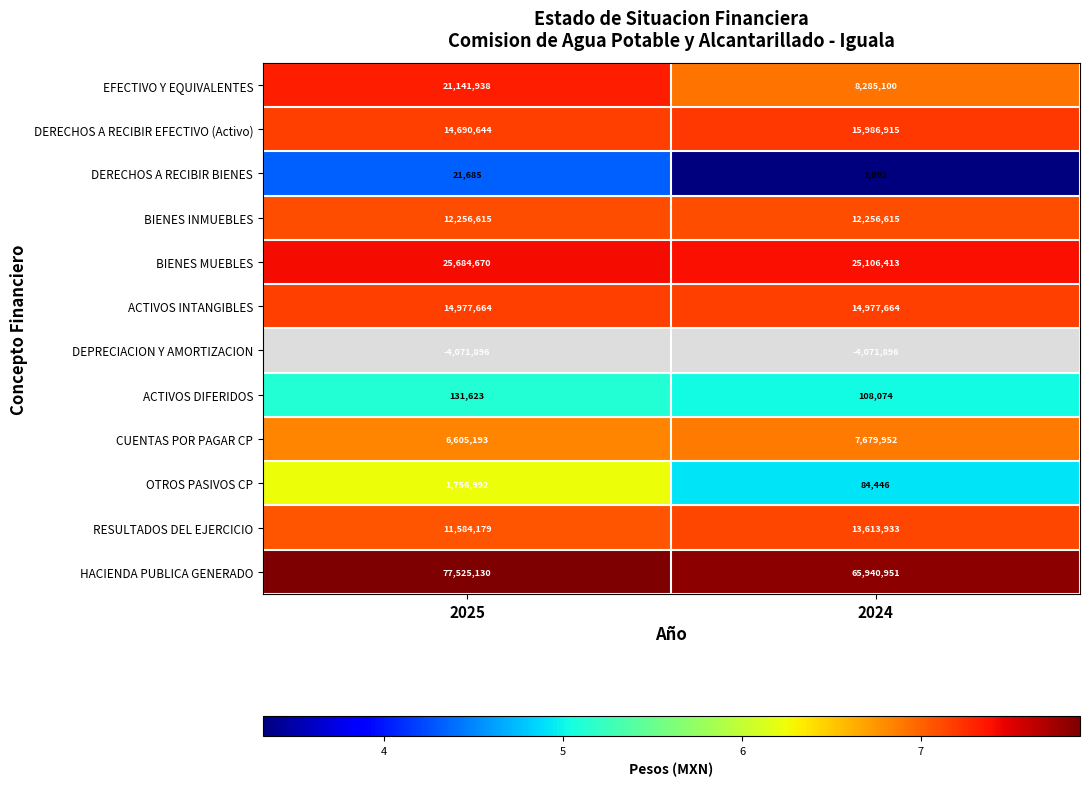

What is the difference between the EFECTIVO Y EQUIVALENTES values at 2024 and 2025?

12856838